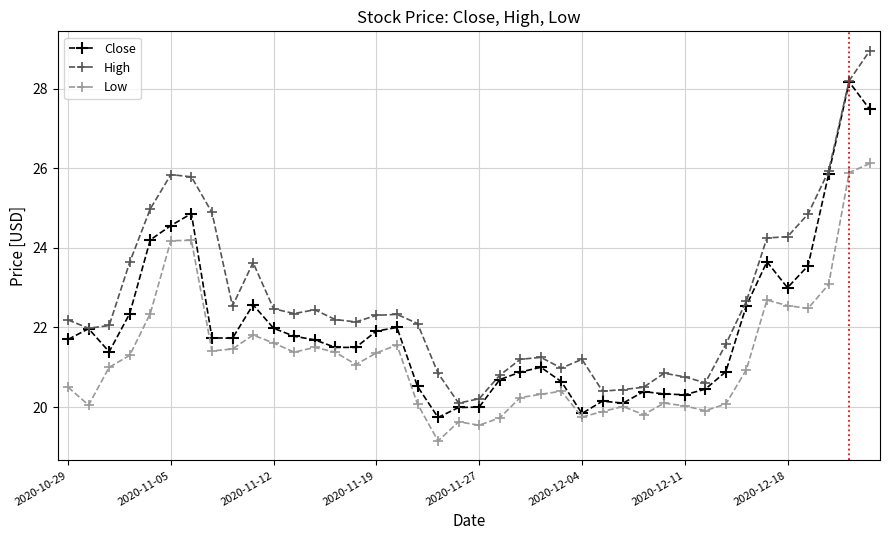

What is the value of the Low point at the 35th from the left?

22.7